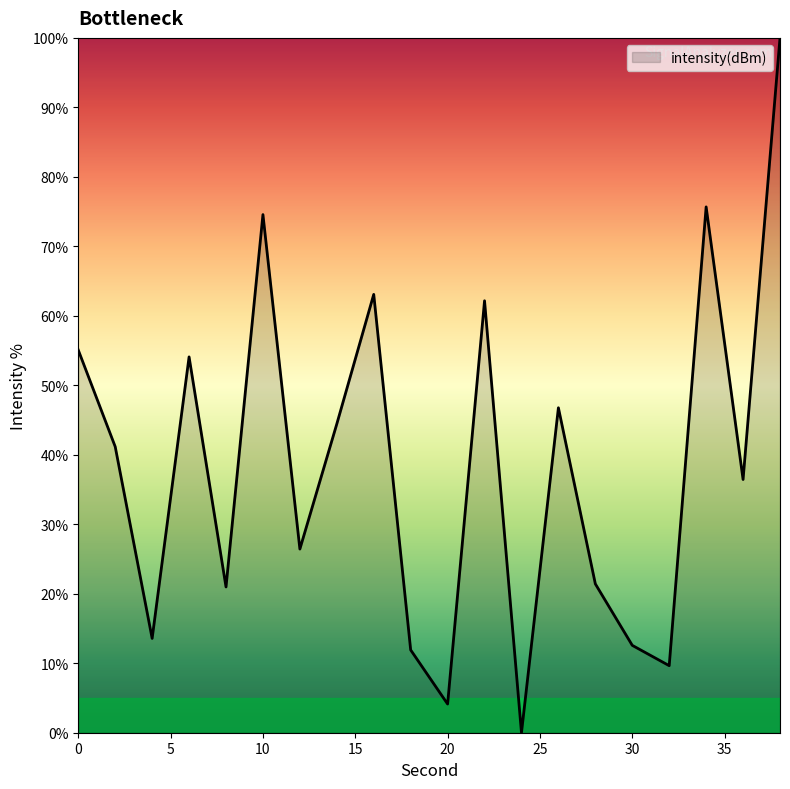

What is the sum of all values?

774.1